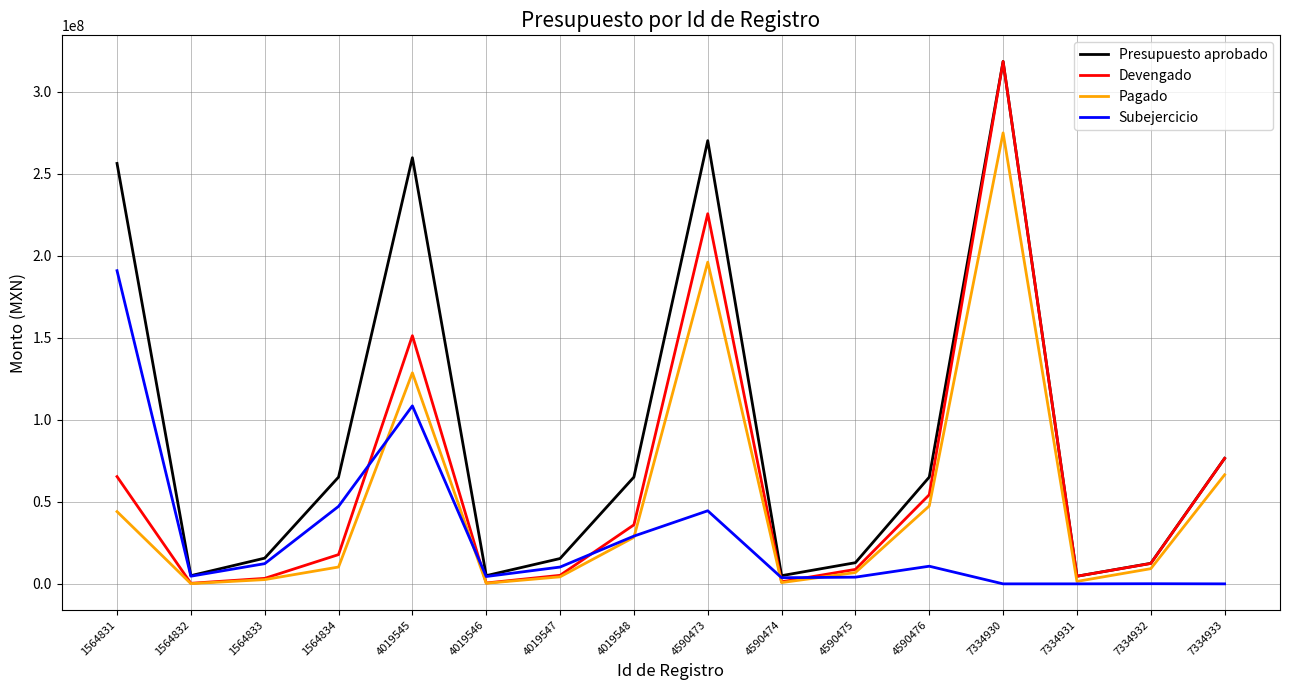

How many lines are shown in the chart?

4